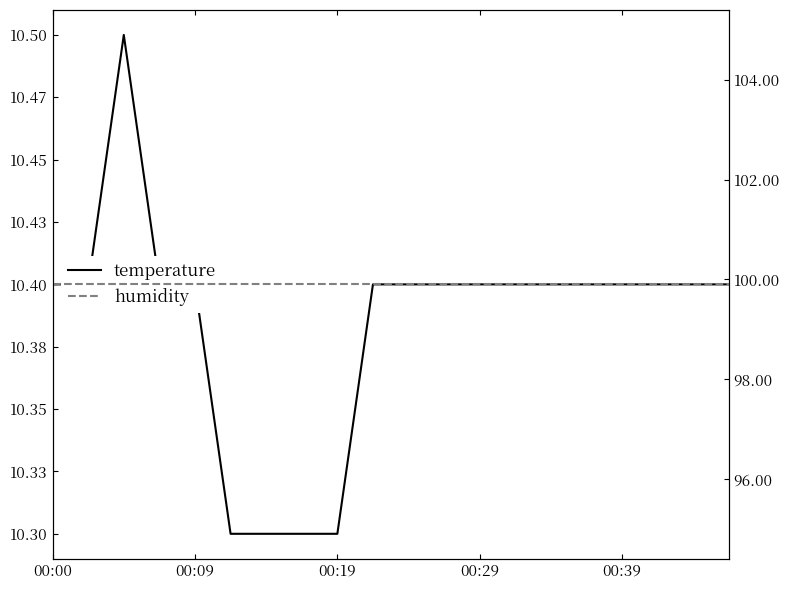

Is this an area chart (filled region under the line)?

No